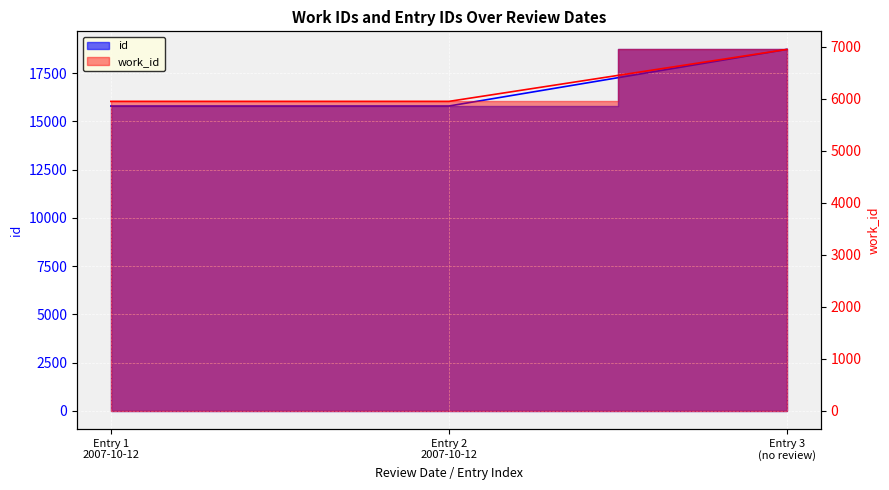

True or false: id has a value of 18726 at Entry 3 (no review).

True